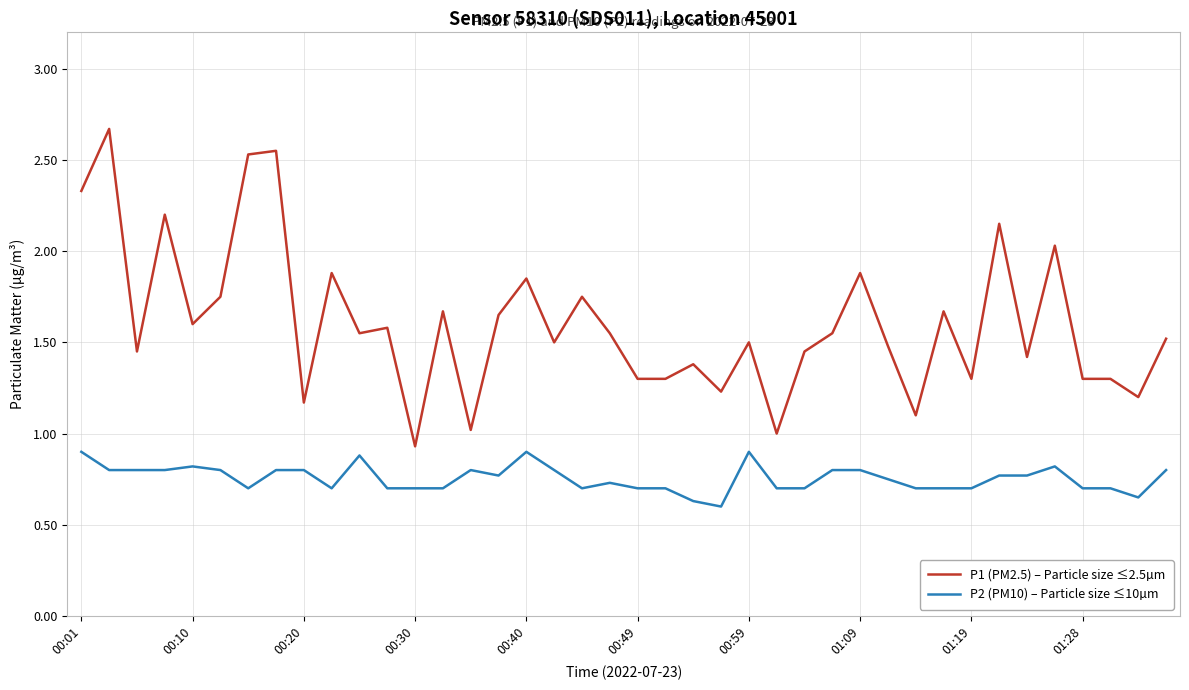

Rank the series by their maximum value, from lowest to highest.

P2 (PM10) – Particle size ≤10µm, P1 (PM2.5) – Particle size ≤2.5µm